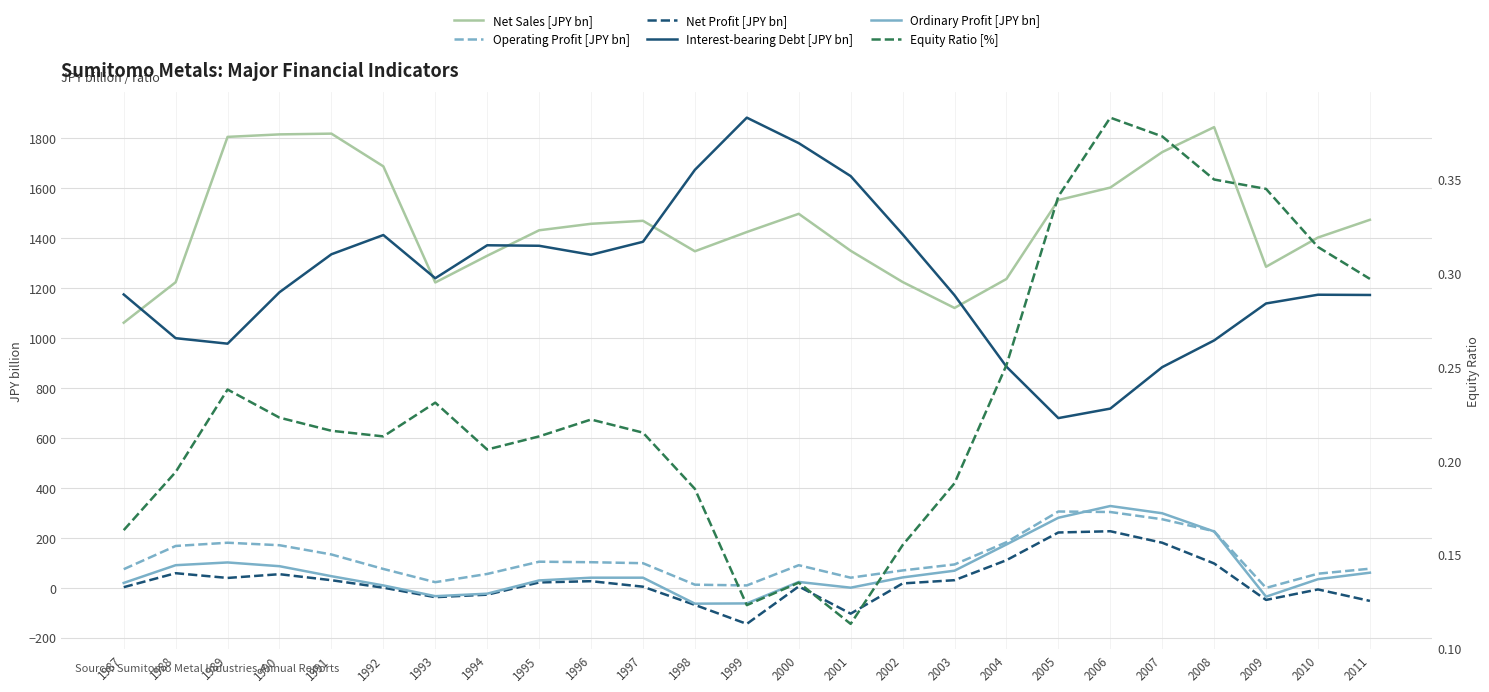

What is the difference between the highest and lowest values at 2002?

1414.8